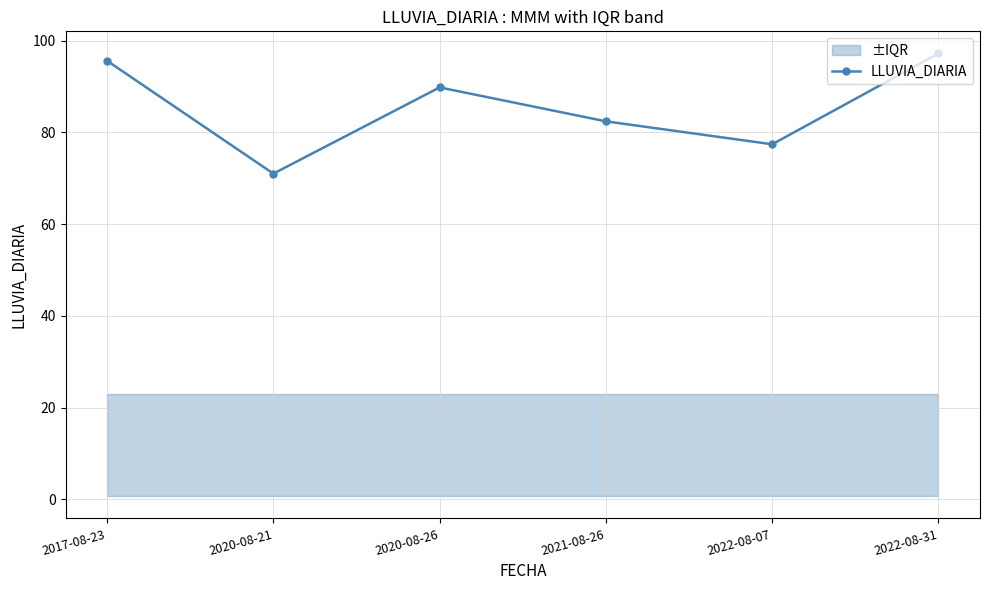

What is the approximate value at 2020-08-21?

71.0